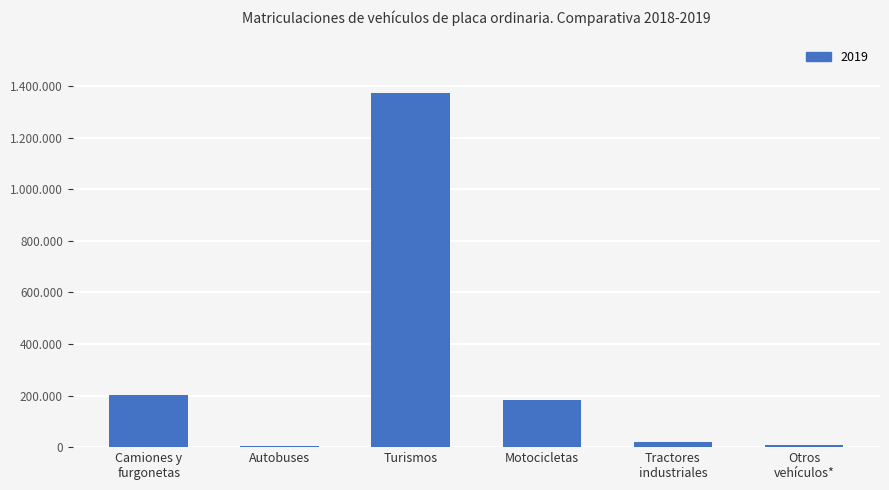

Approximately how many times larger is the value at Motocicletas compared to Turismos?

0.1